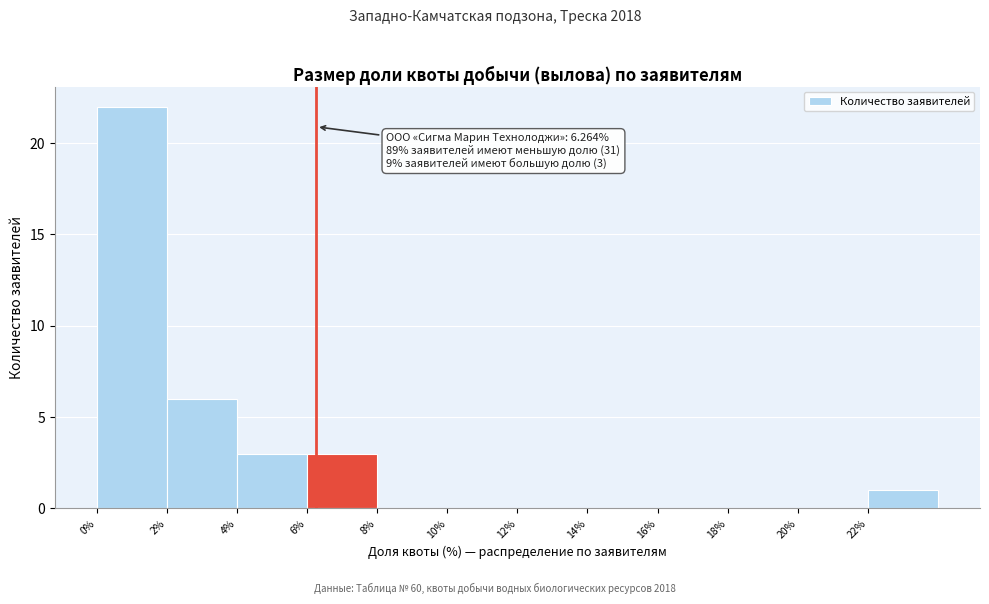

Over which range of the x-axis is the bar tallest?

0 to 2